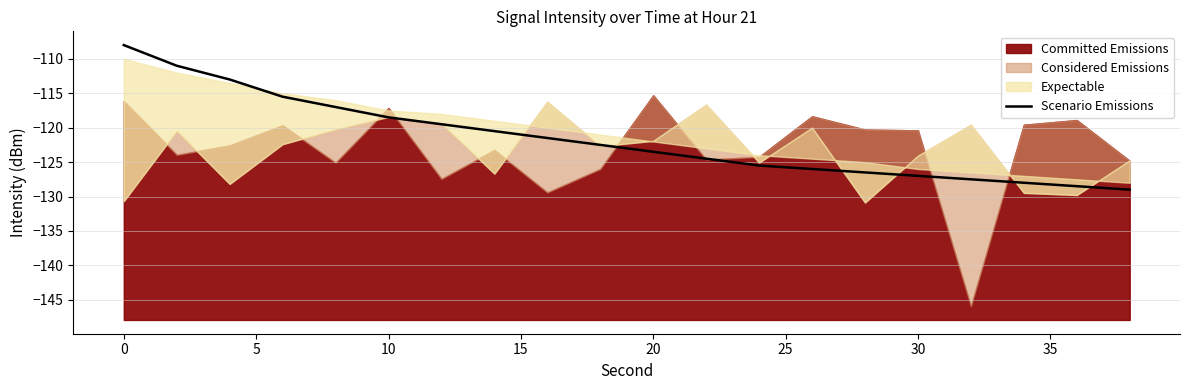

What is the highest value of the Scenario Emissions series?

-108.0